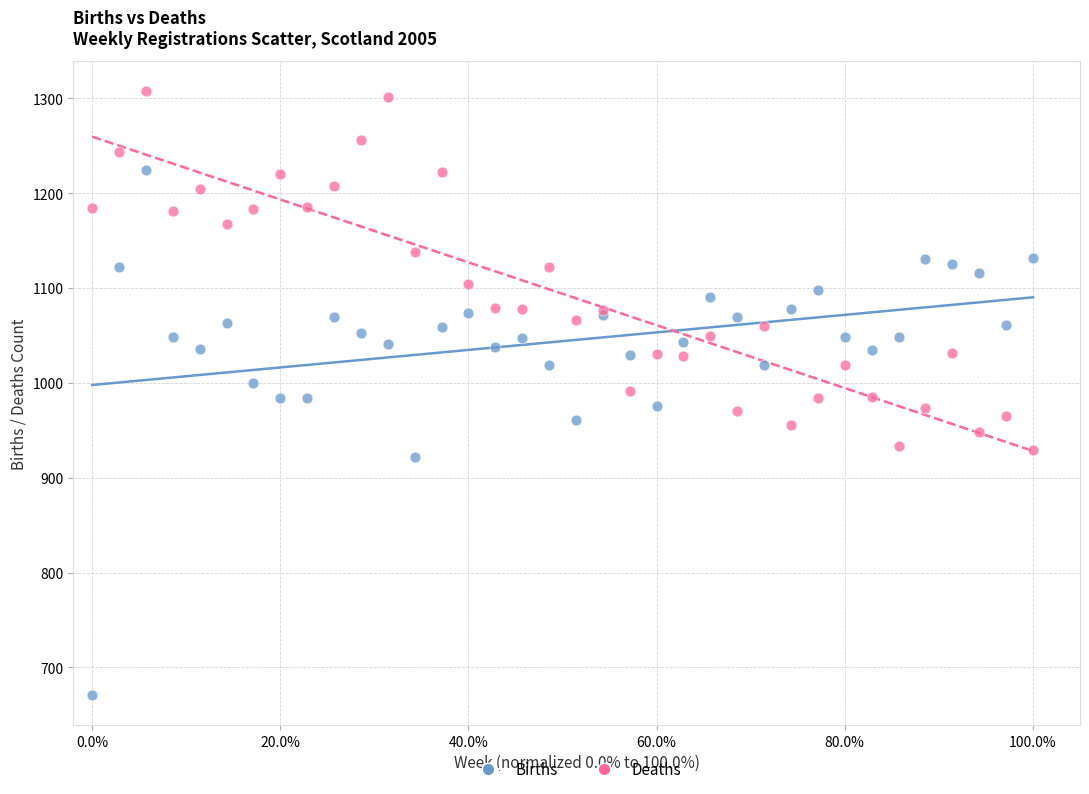

Which series reaches the minimum Y coordinate?

Births